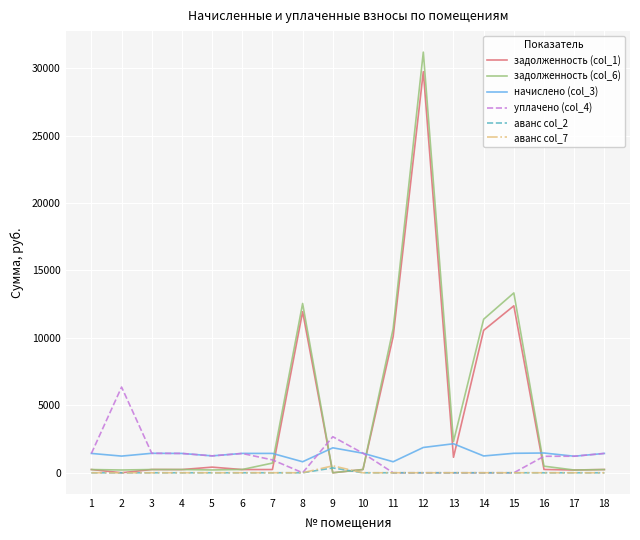

The value of аванс col_2 at 10 is 0.0. True or false?

True